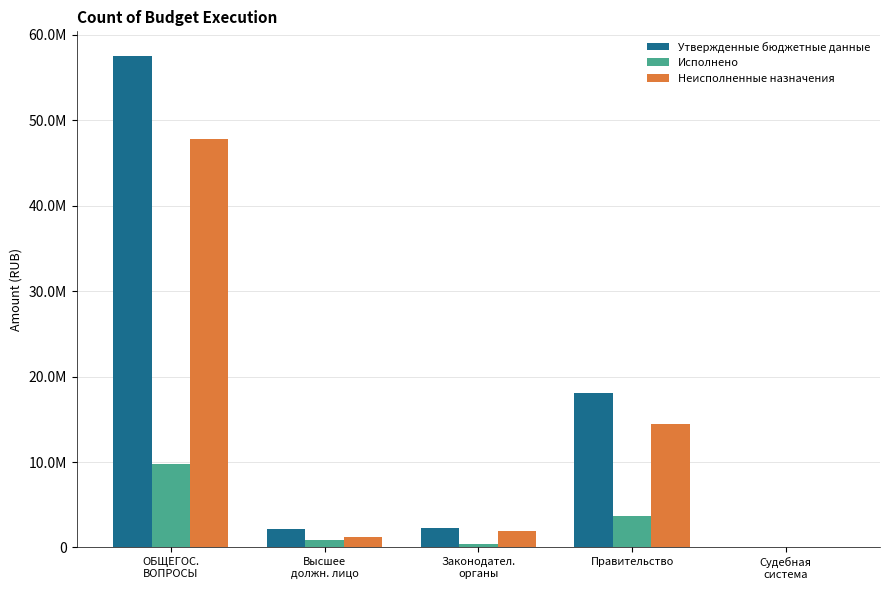

Between ОБЩЕГОС.
ВОПРОСЫ and Правительство, which series saw the biggest shift?

Утвержденные бюджетные данные